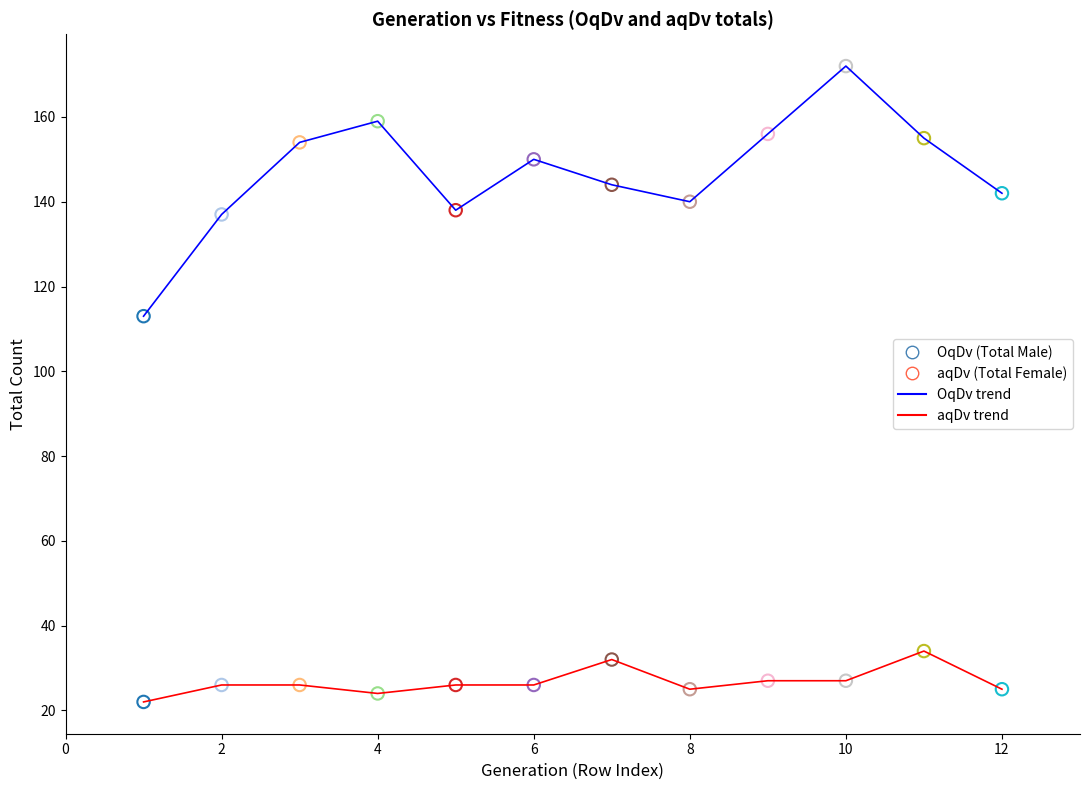

What is the minimum value shown in the chart?

22